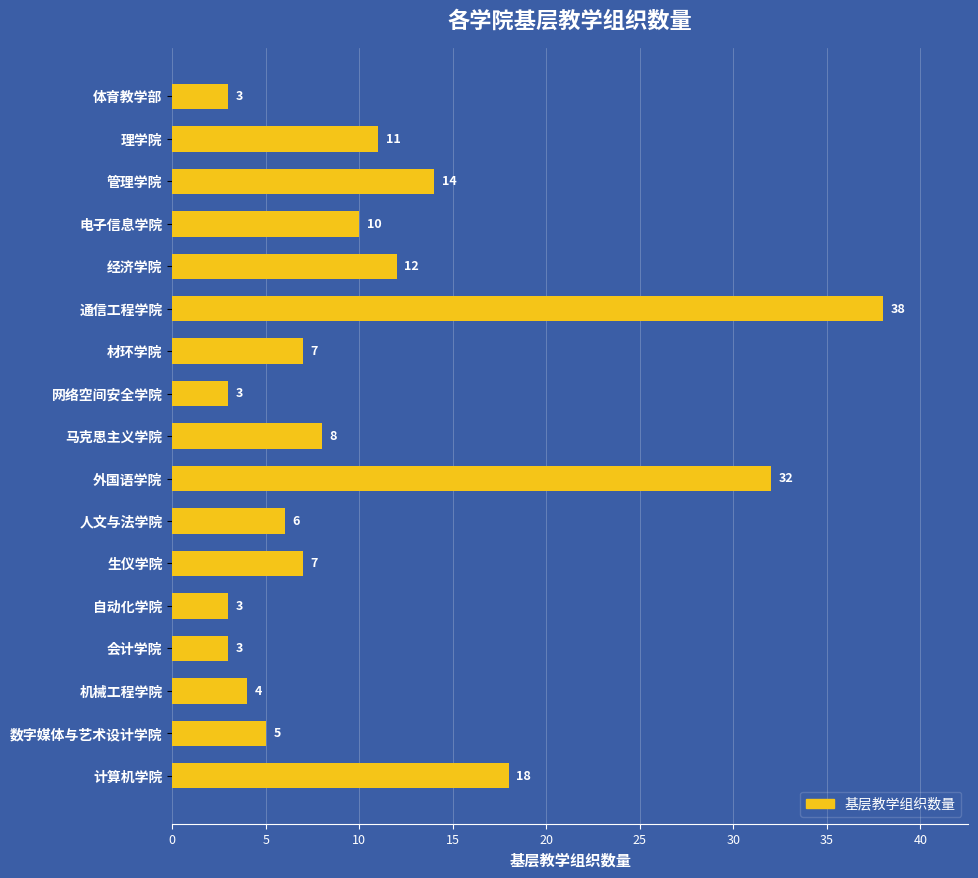

How many data points does each series have?

17